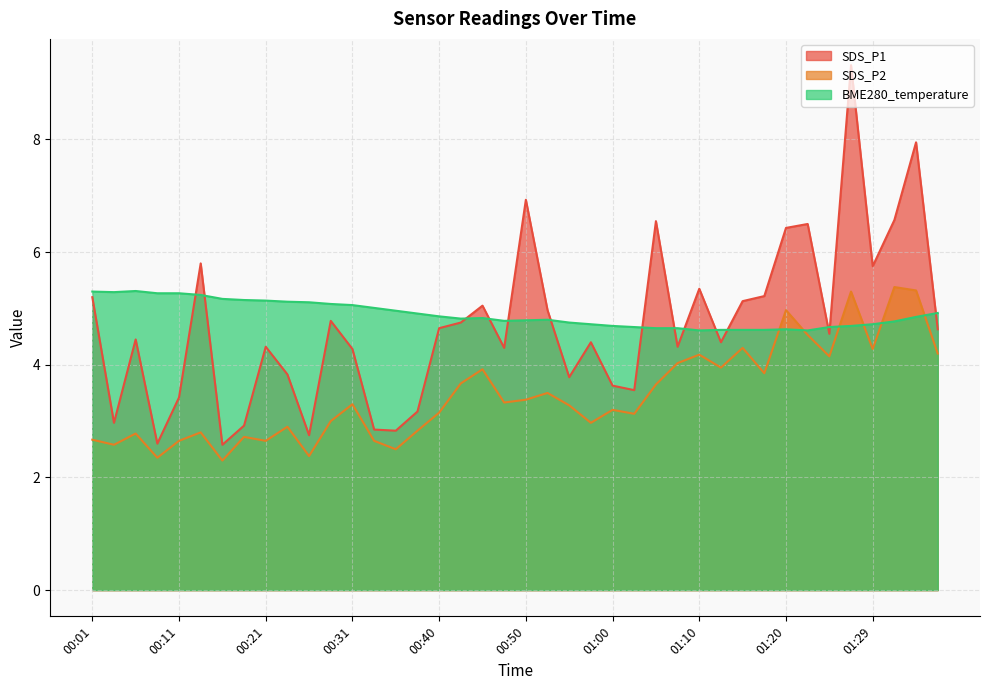

The value of SDS_P1 at 00:48 is 2.2. True or false?

False